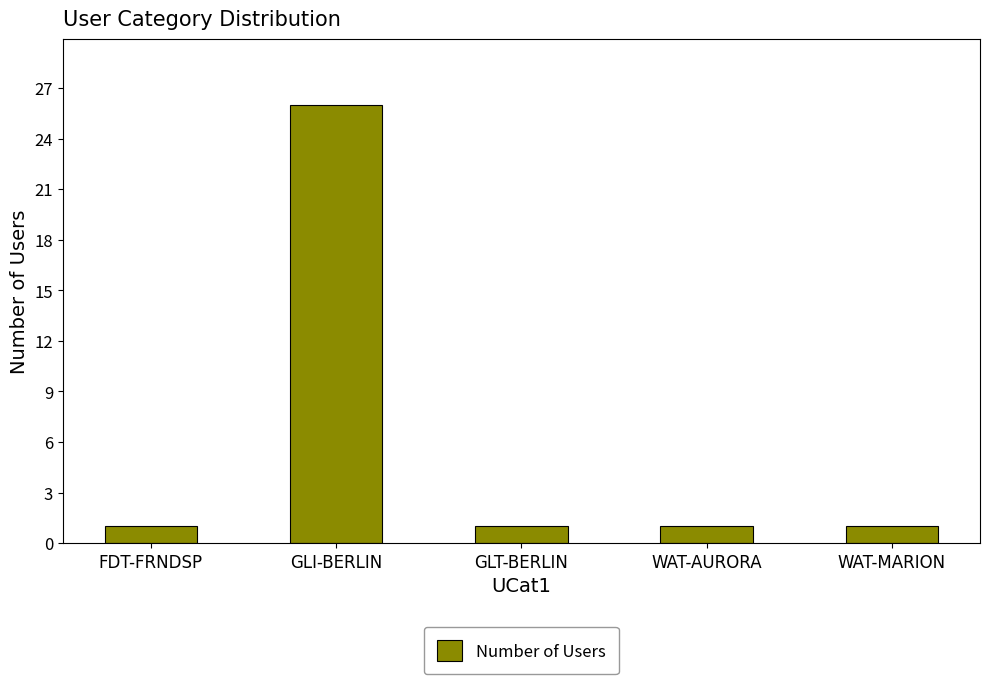

The value at FDT-FRNDSP is 0. True or false?

False